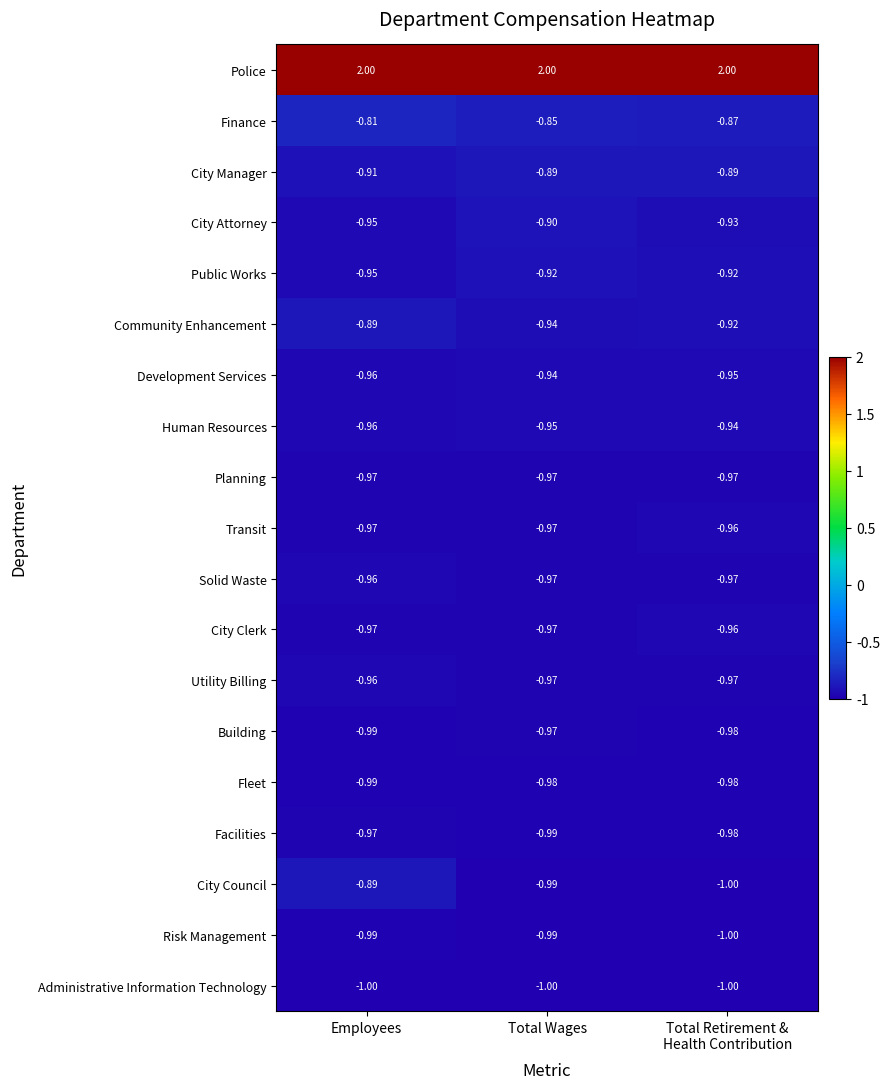

Which category has the lowest value in the Community Enhancement series?

Total Wages